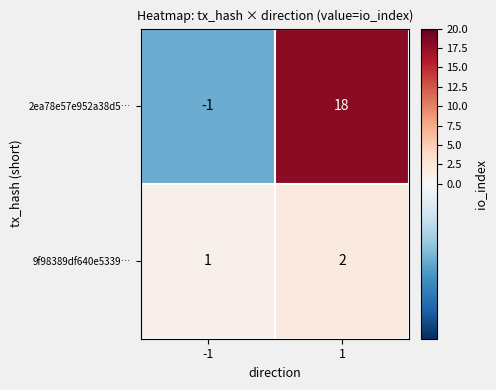

The value of 9f98389df640e5339… at 1 is 1. True or false?

False